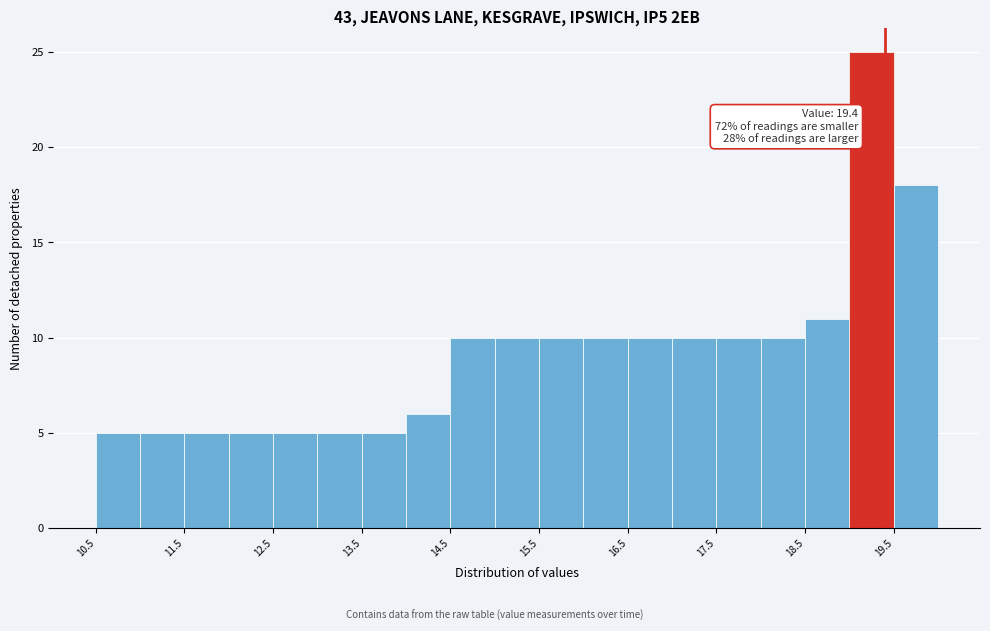

Over which range of the x-axis is the bar tallest?

19.0 to 19.5